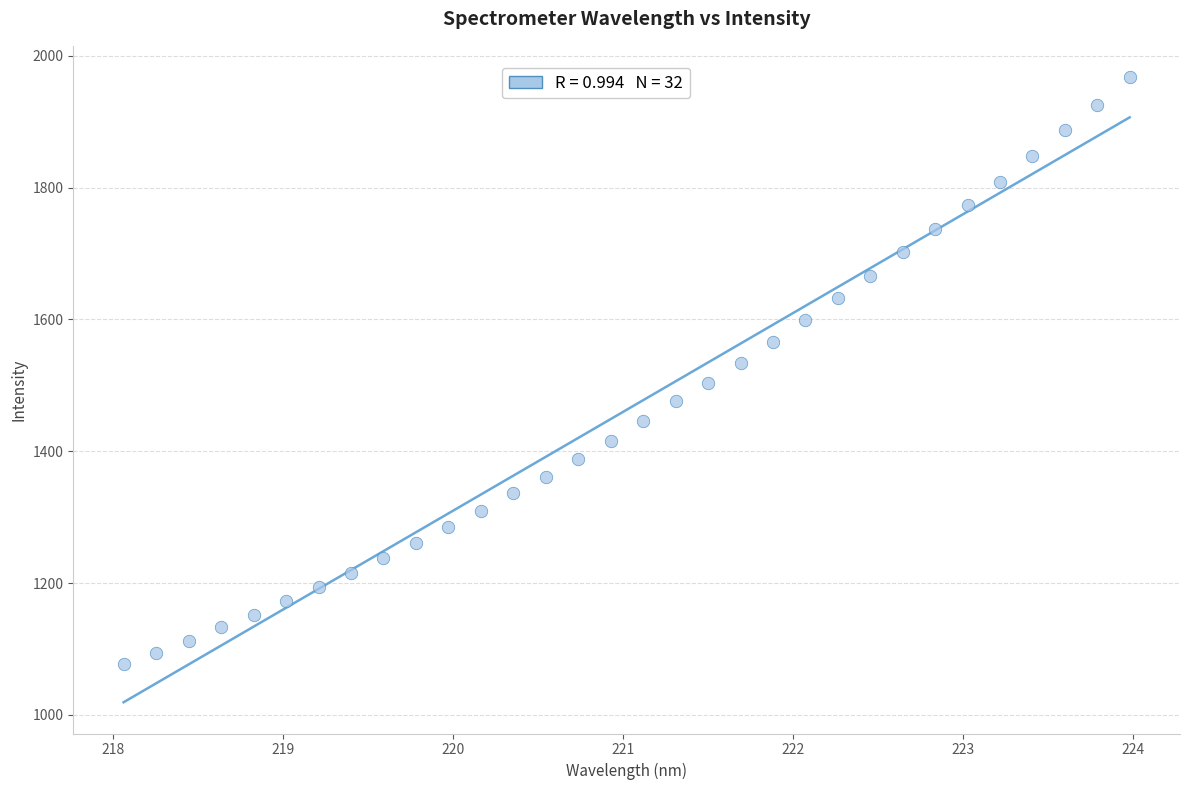

What is the range of Y values (max minus min)?

890.5